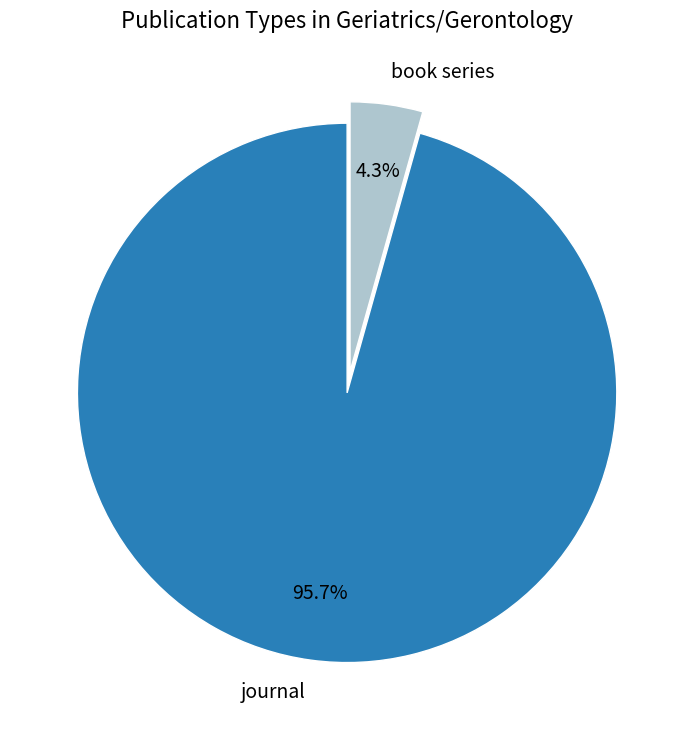

Which slice is the smallest?

book series